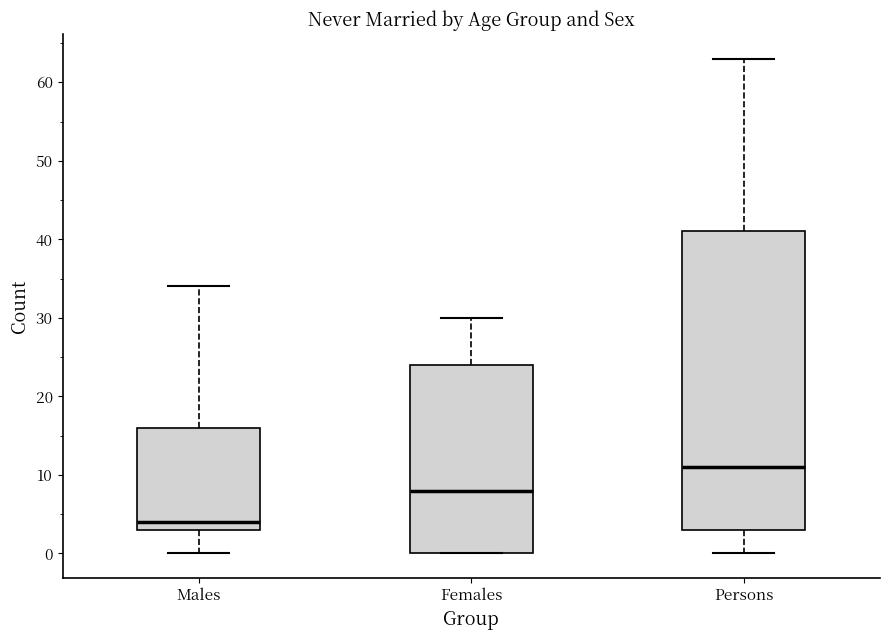

Reading left to right, transcribe this box plot: for each box, give where its median line is, the range the box spans, and where its two whiskers end, as read against the y-axis. The values are not printed on the chart, so give them approximately, as read against the axis.

Males: median 4, box 3 to 16, whiskers 0 to 34
Females: median 8, box 0 to 24, whiskers 0 to 30
Persons: median 11, box 3 to 41, whiskers 0 to 63